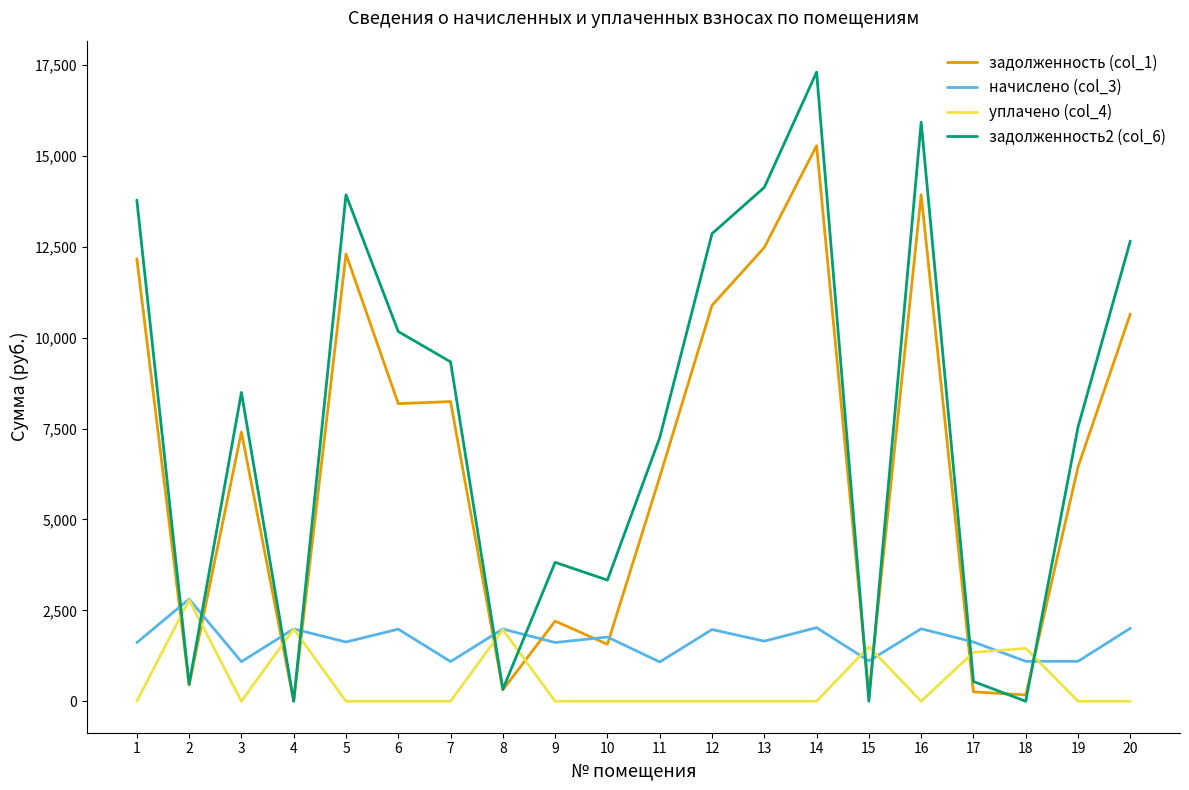

List the series in order of their overall mean, lowest first.

уплачено (col_4), начислено (col_3), задолженность (col_1), задолженность2 (col_6)